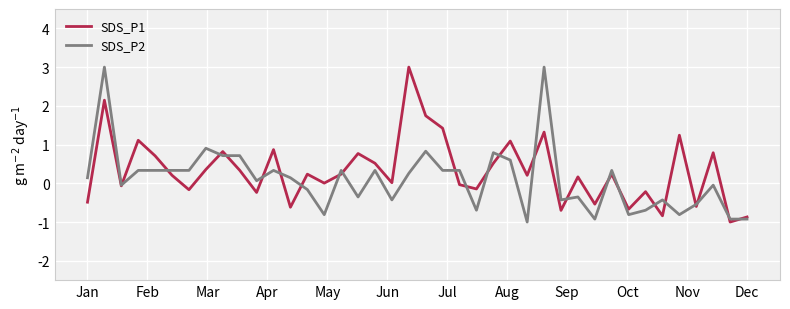

What is the maximum value for SDS_P2?

3.0